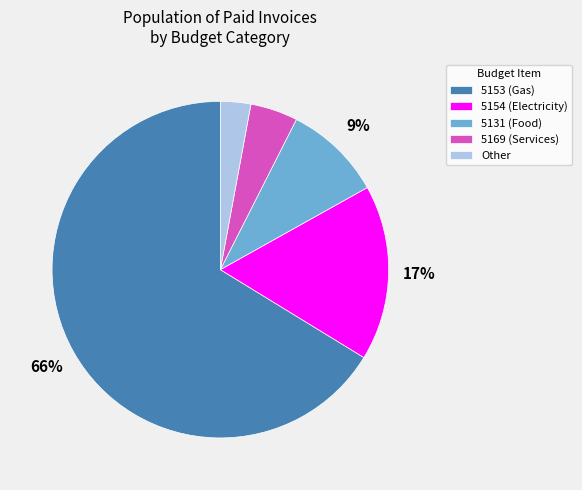

Rank the categories by value from lowest to highest.

Other, 5169 (Services), 5131 (Food), 5154 (Electricity), 5153 (Gas)